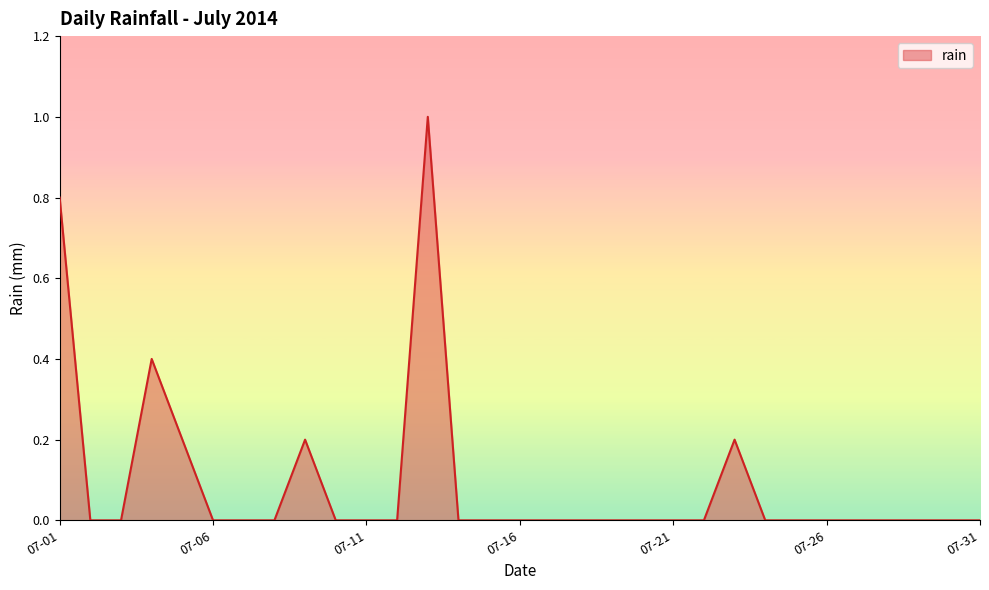

Count the number of data series in this chart.

1